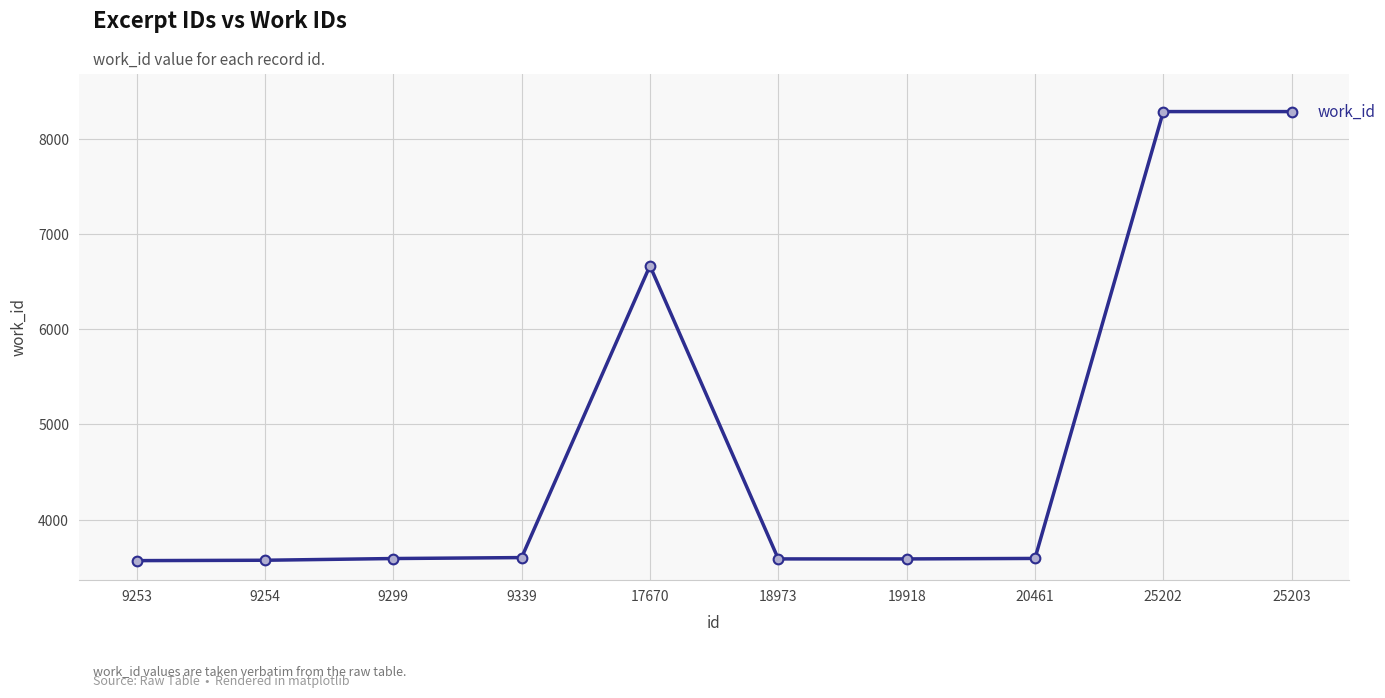

What is the minimum value shown in the chart?

3568